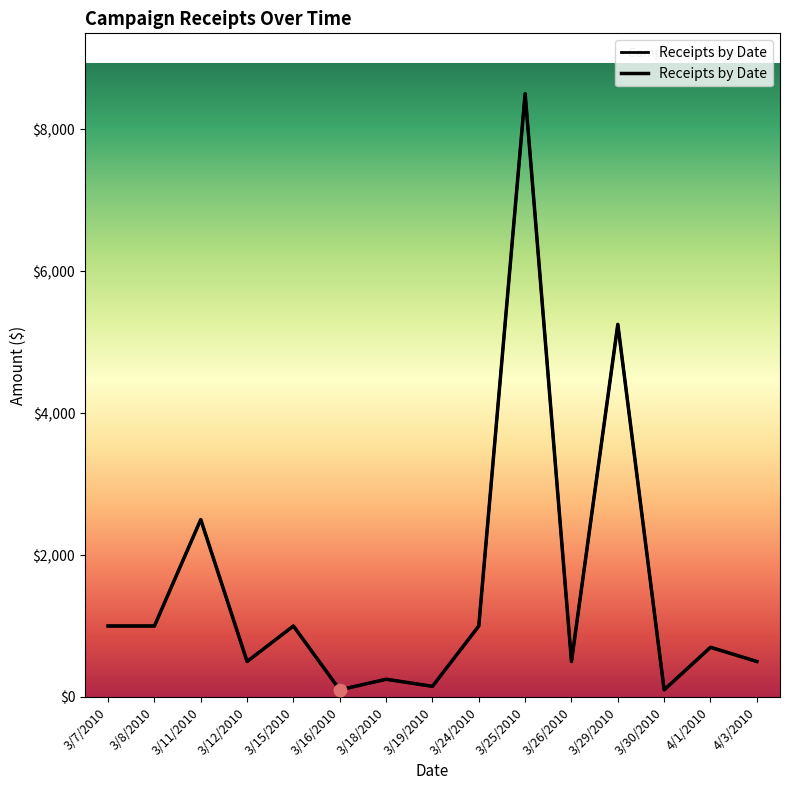

Approximately how many times larger is the value at 3/26/2010 compared to 4/3/2010?

1.0